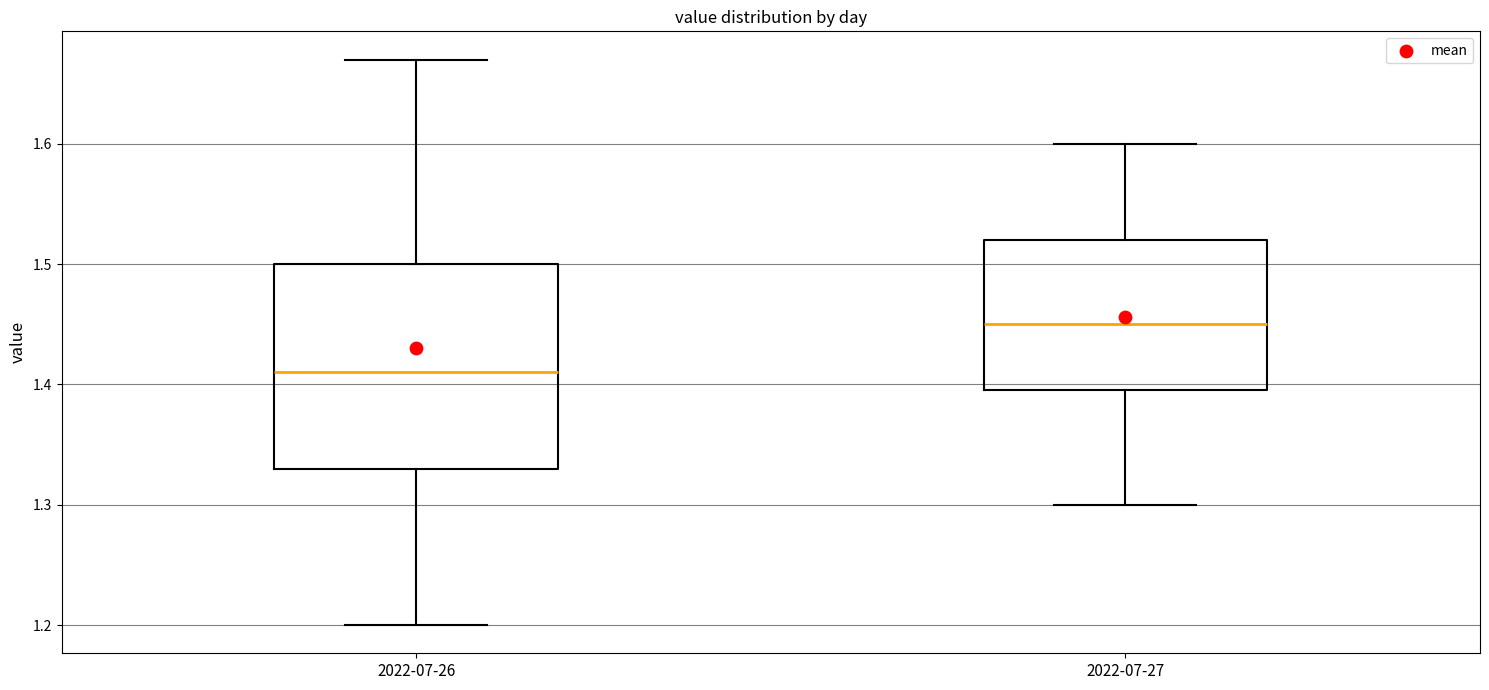

Where does the upper whisker of the box for 2022-07-26 end on the y-axis? The values are not printed on the chart, so give them approximately, as read against the axis.

1.67